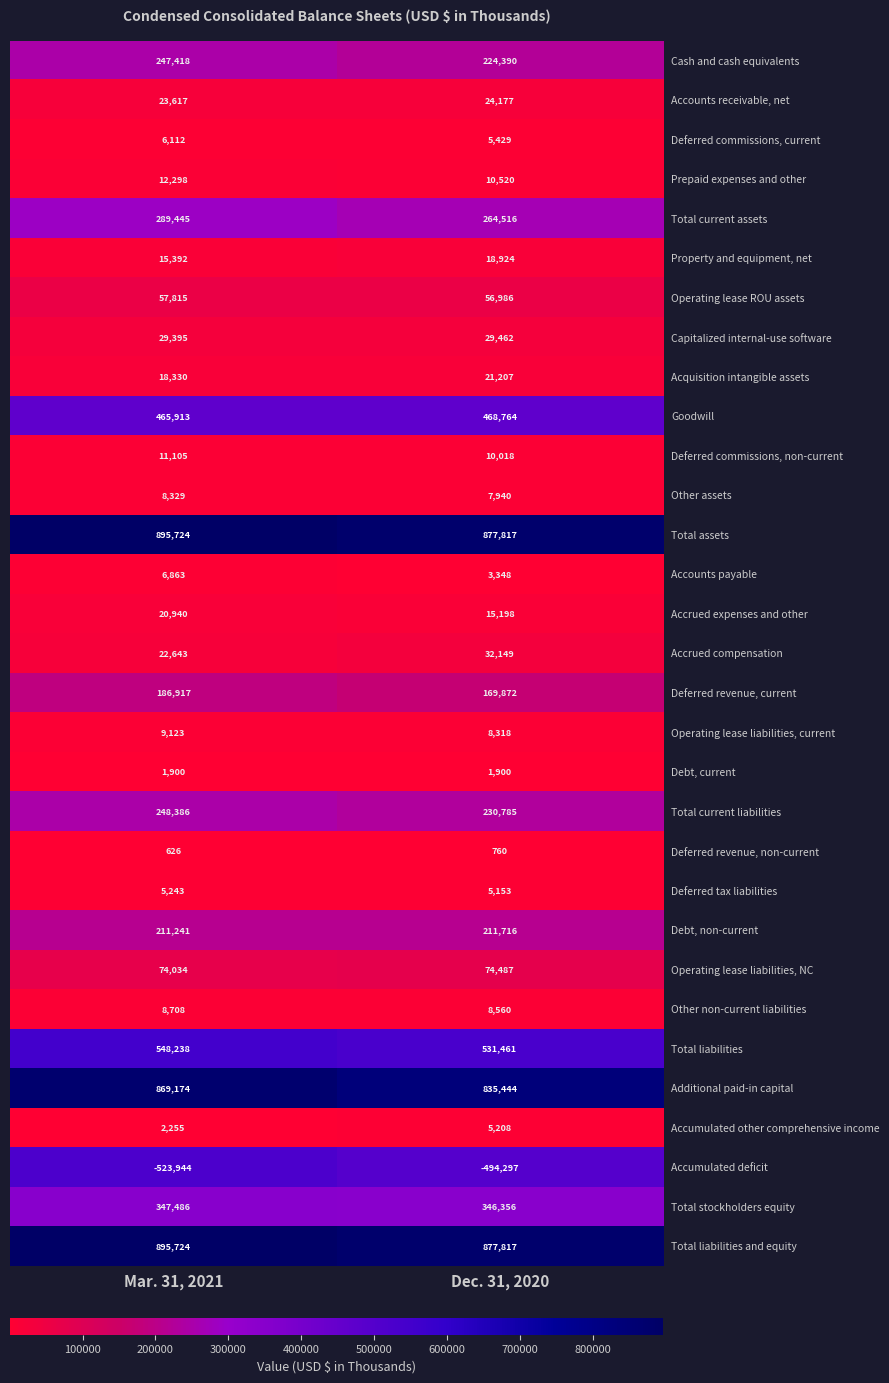

List the labels in order of Capitalized internal-use software value, largest first.

Dec. 31, 2020, Mar. 31, 2021